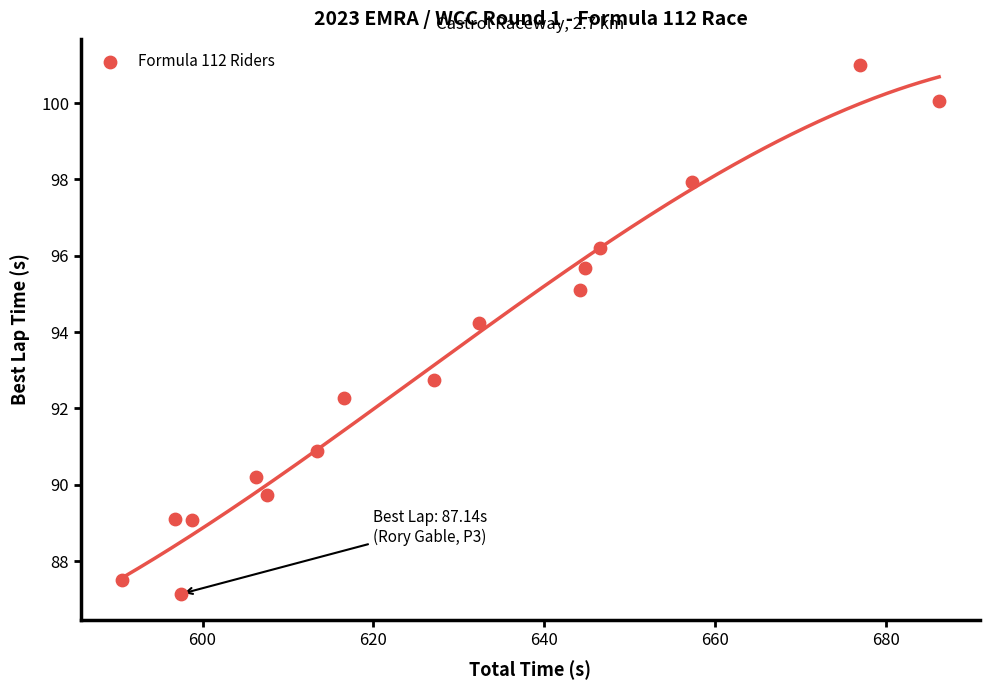

What Y value in the scatter plot is closest to 94?

94.2